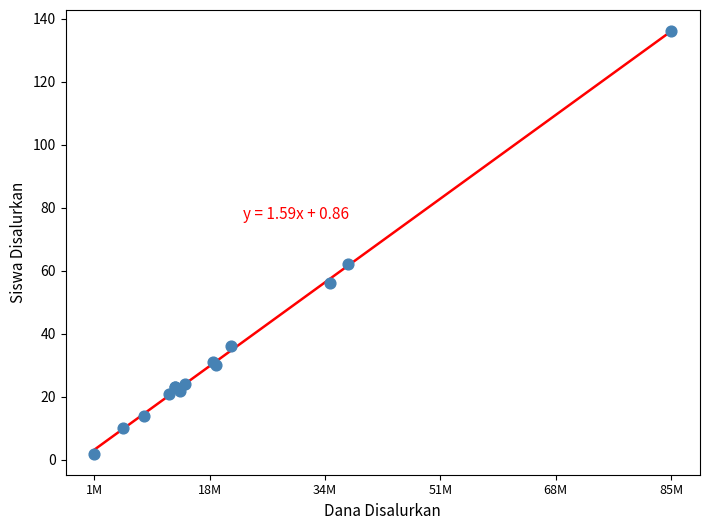

What Y value in the scatter plot is closest to 69?

62